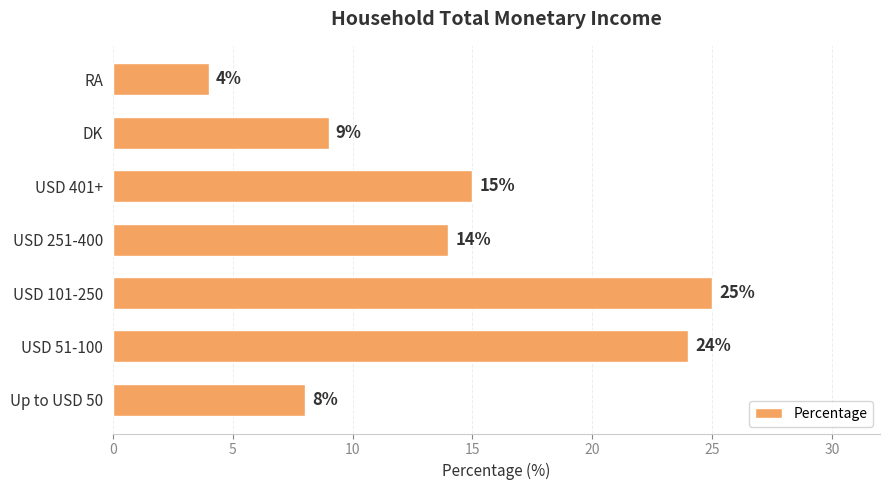

The chart shows a value of 6 at RA. True or false?

False